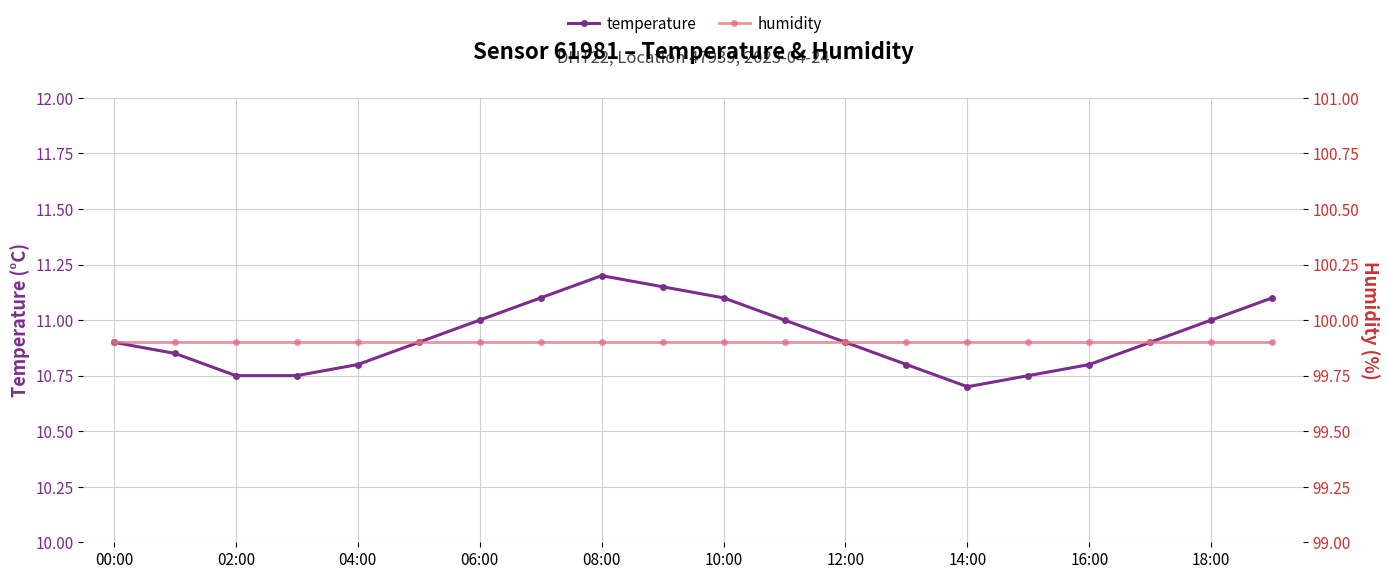

What are all the series names shown in the legend?

temperature, humidity